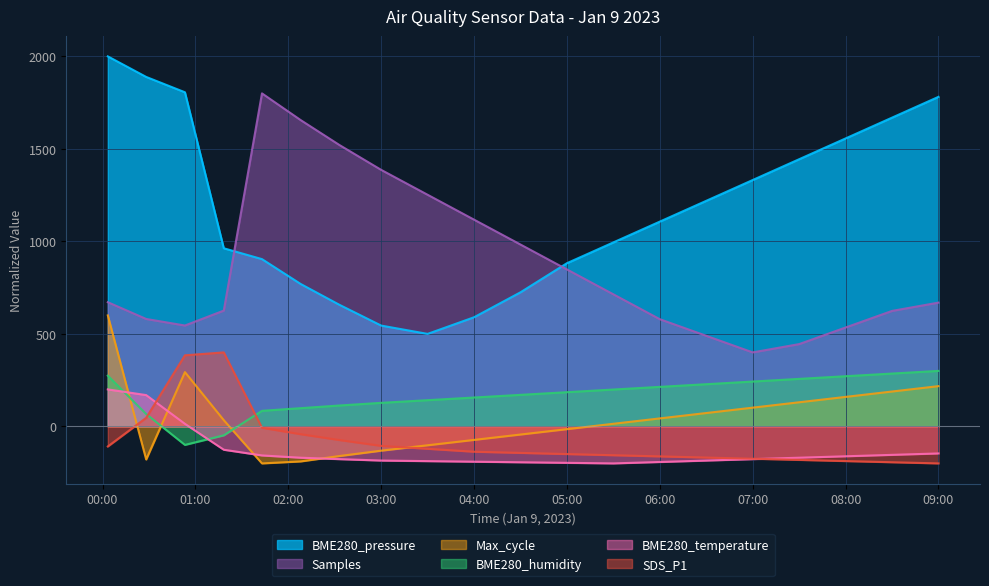

Is it true that BME280_humidity equals -11.1 at 2023/01/09 01:18:20?

False